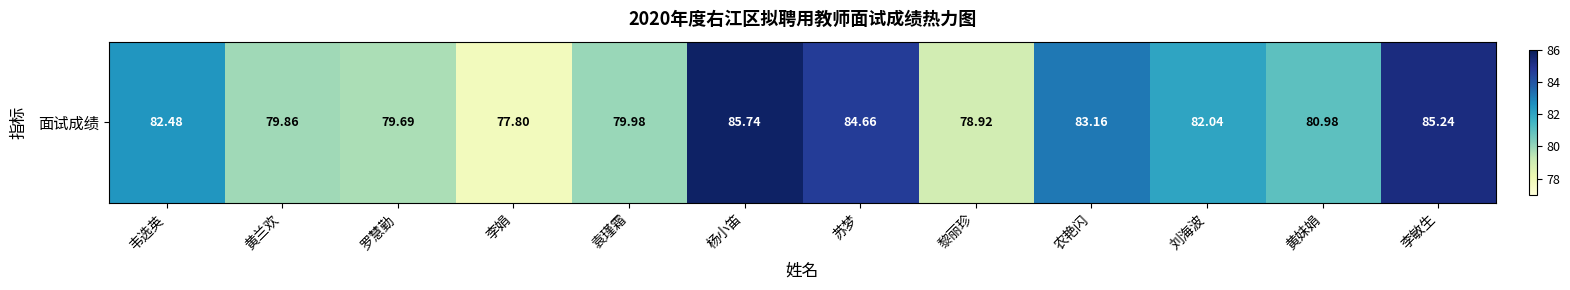

At which label is the value closest to 81?

黄妹娟